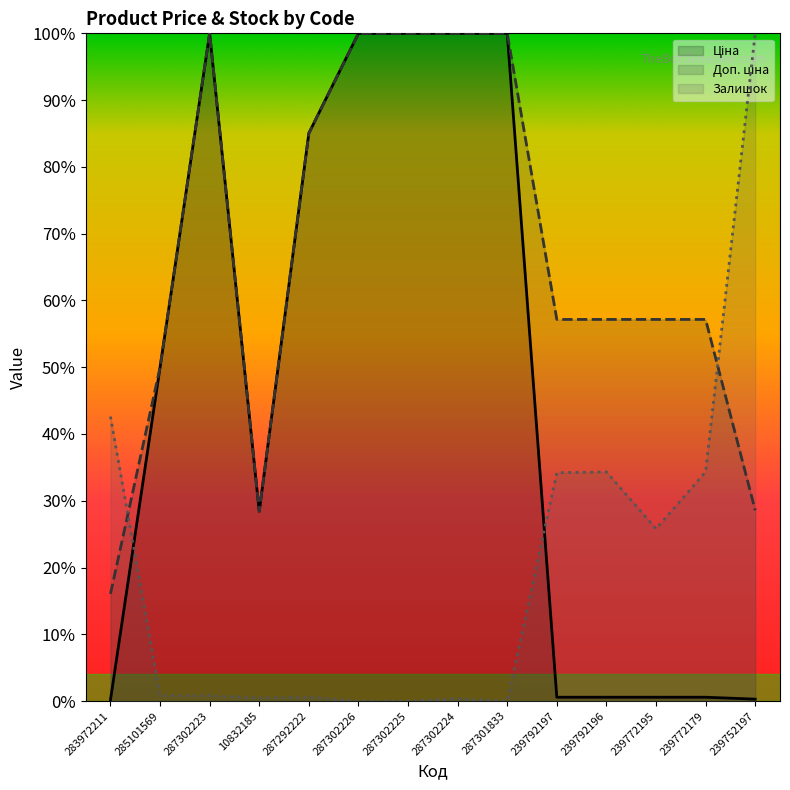

Does the chart have visible grid lines?

No